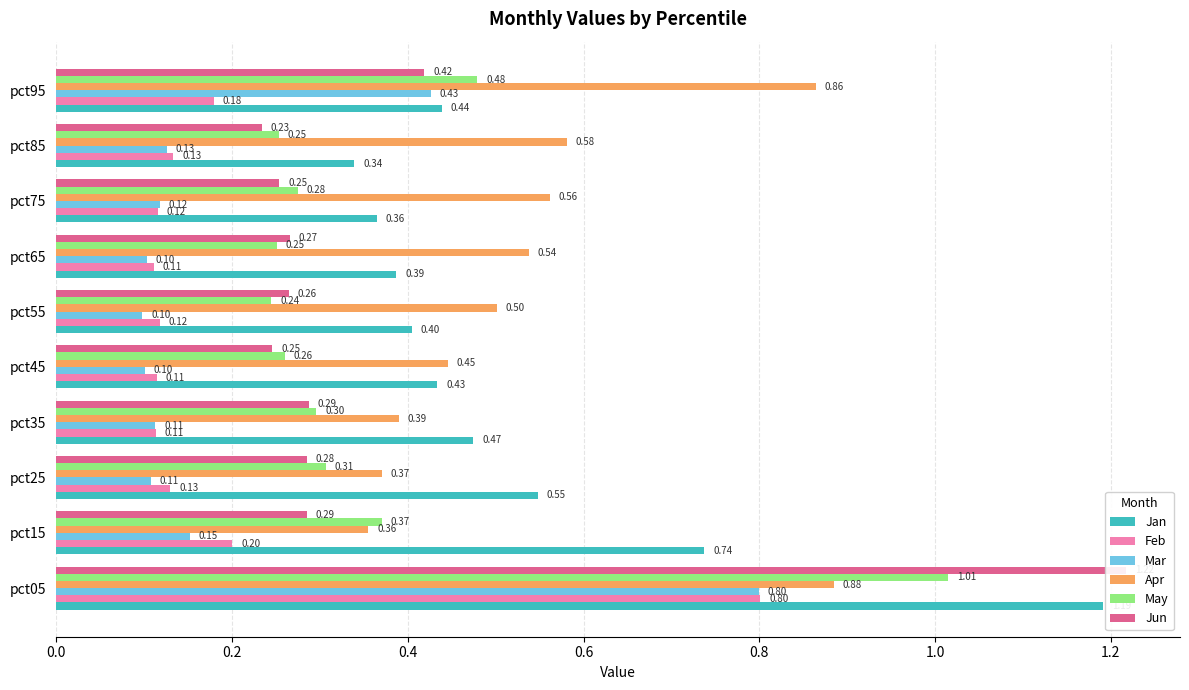

What is the spread (max minus min) of values at pct65?

0.4